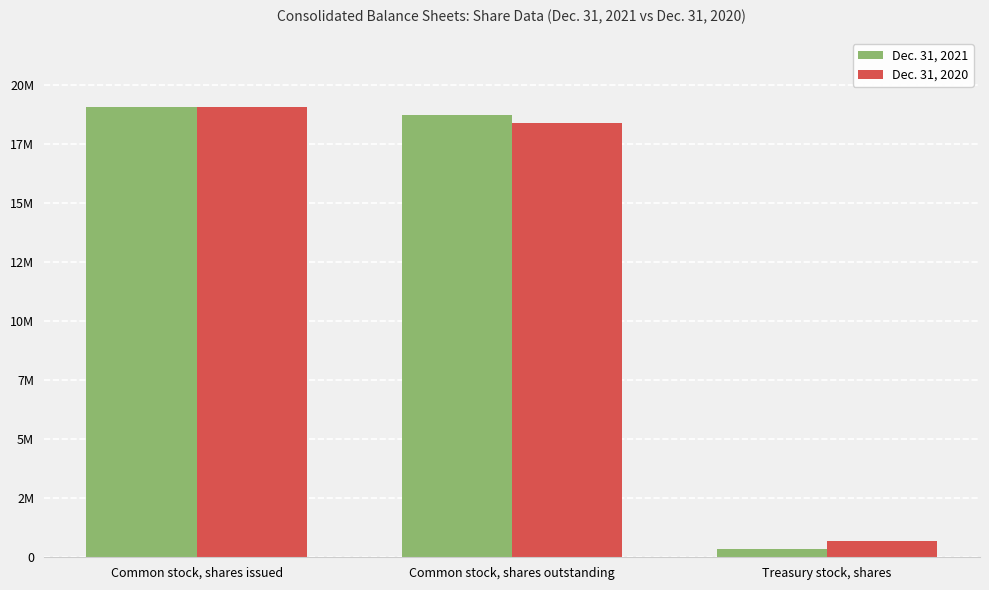

Which has a higher value, Treasury stock, shares or Common stock, shares issued?

Common stock, shares issued